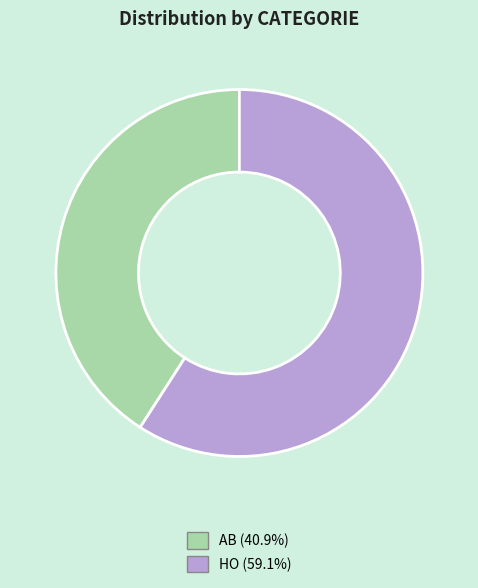

Do HO and AB together represent more than half of the pie?

Yes